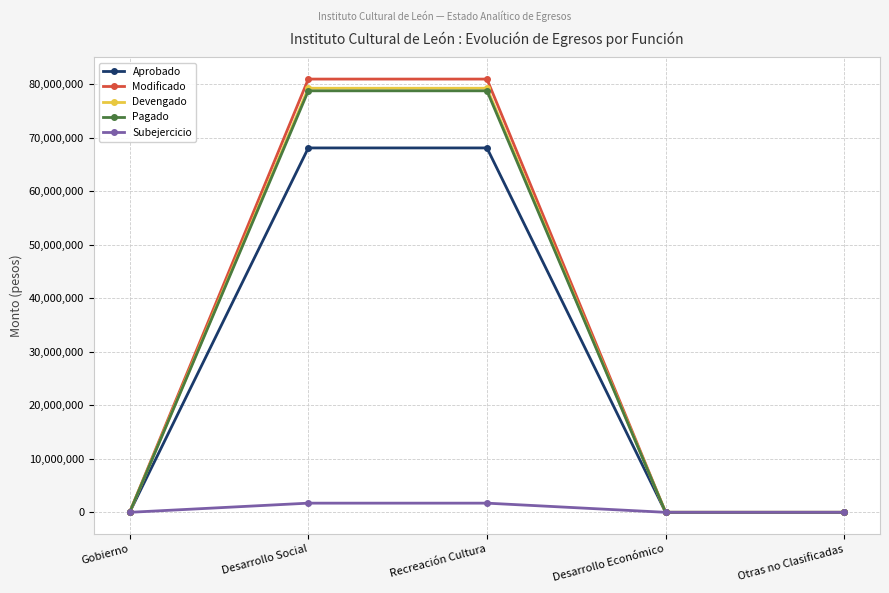

What is the difference between the second highest and second lowest values in the Subejercicio series?

1712260.7